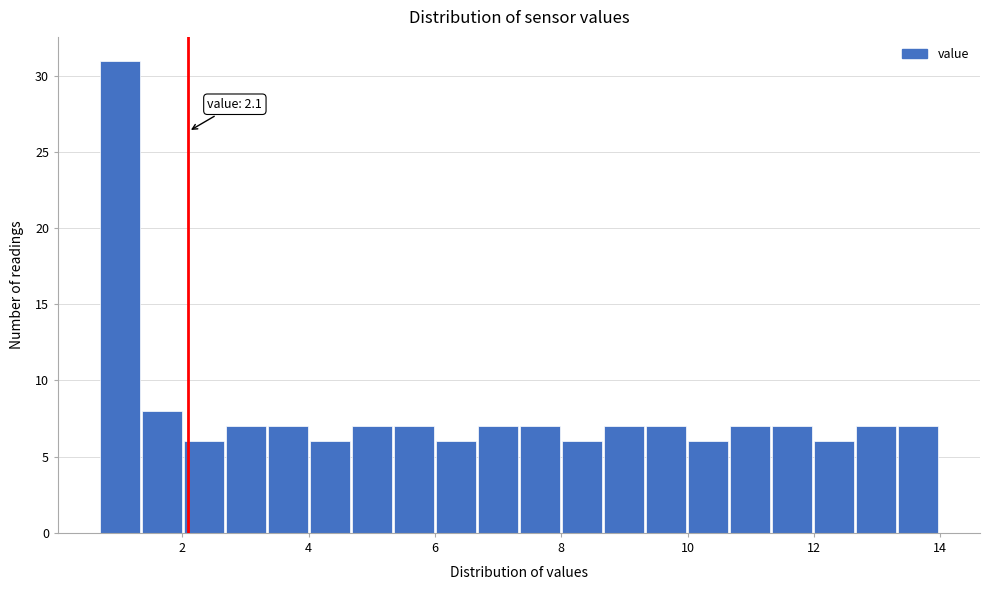

Around what value on the x-axis is the tallest bar? Give the approximate position of its centre, as read against the axis.

1.0